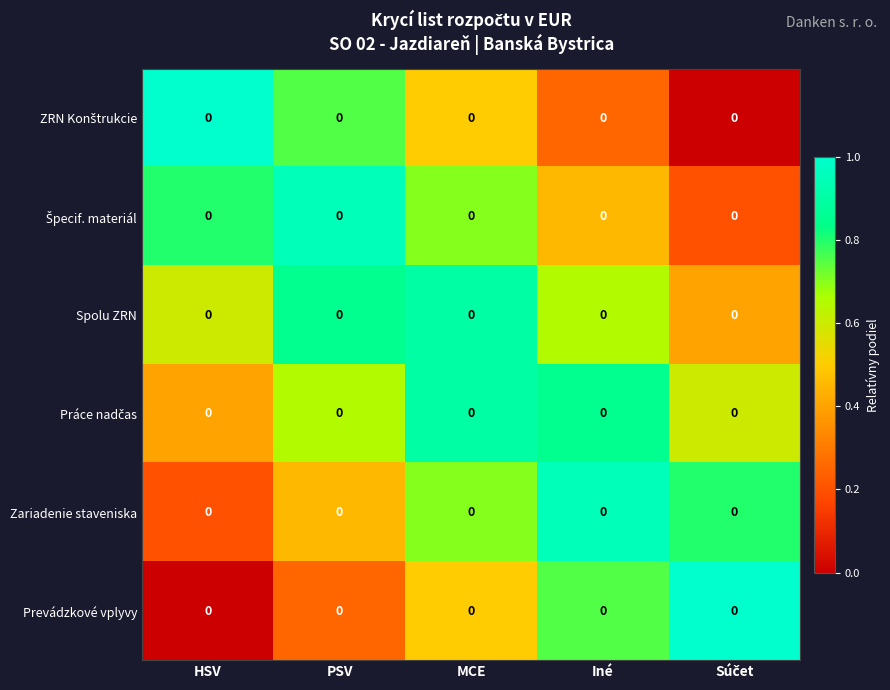

Between HSV and Iné, which series saw the biggest shift?

ZRN Konštrukcie